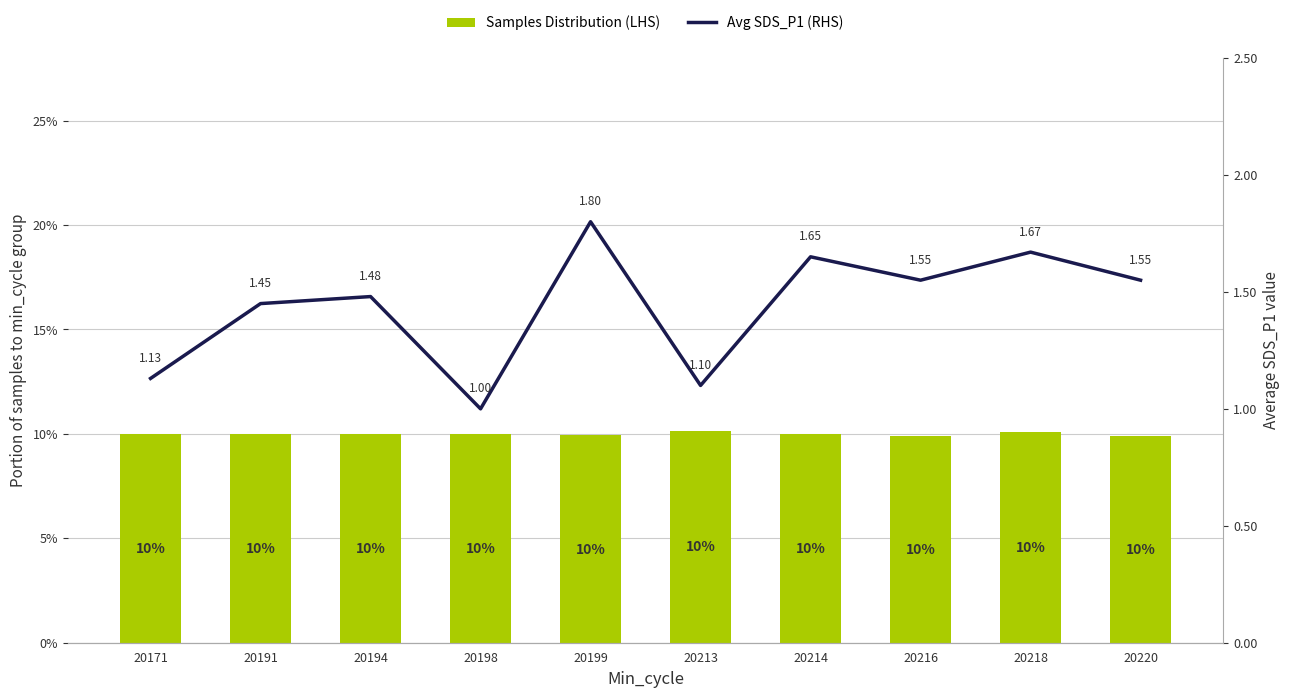

Is the value of Avg SDS_P1 (RHS) at 20191 greater than the value of Samples Distribution (LHS) at 20171?

No